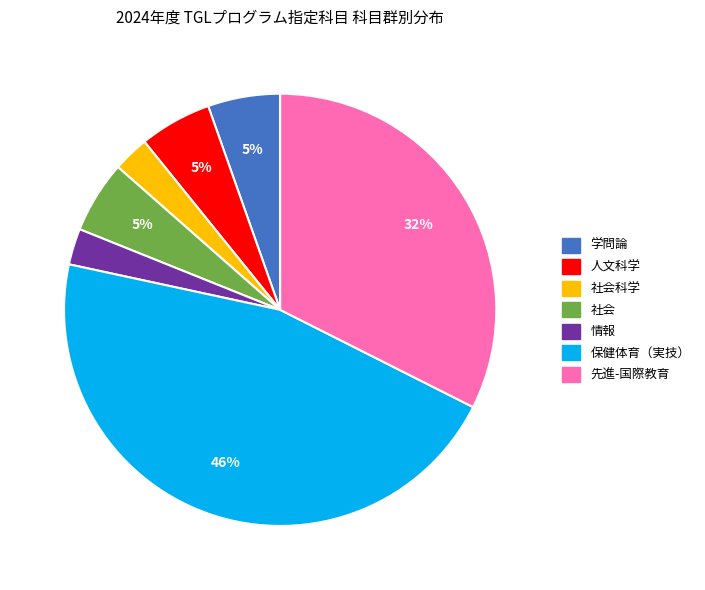

How many slices are in this pie chart?

7